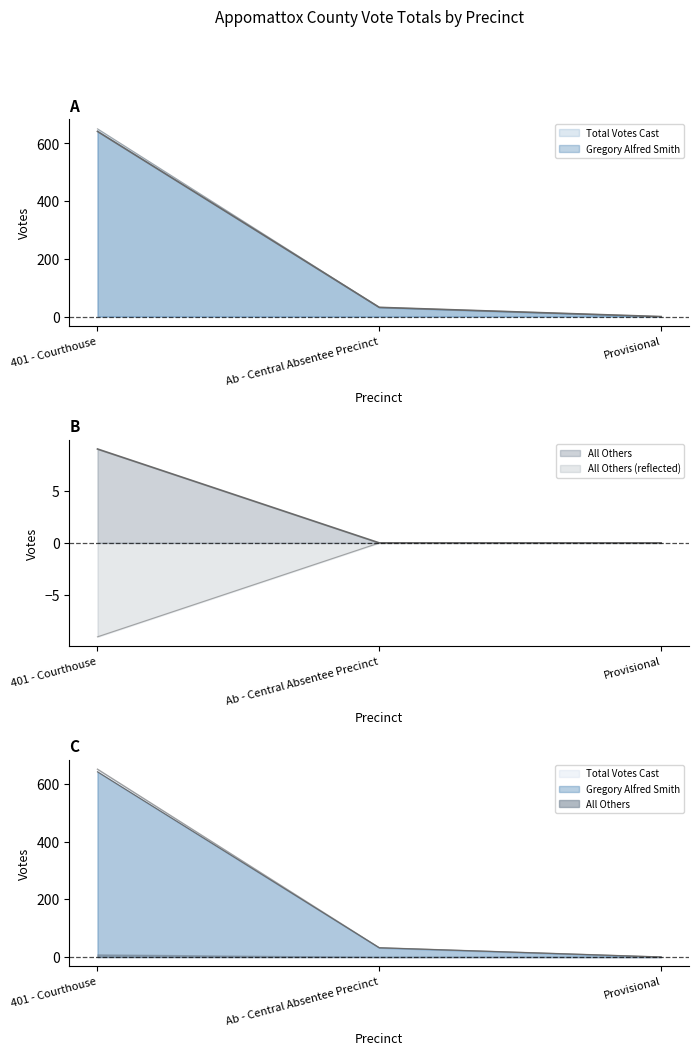

What are all the series names shown in the legend?

Gregory Alfred Smith, All Others, Total Votes Cast